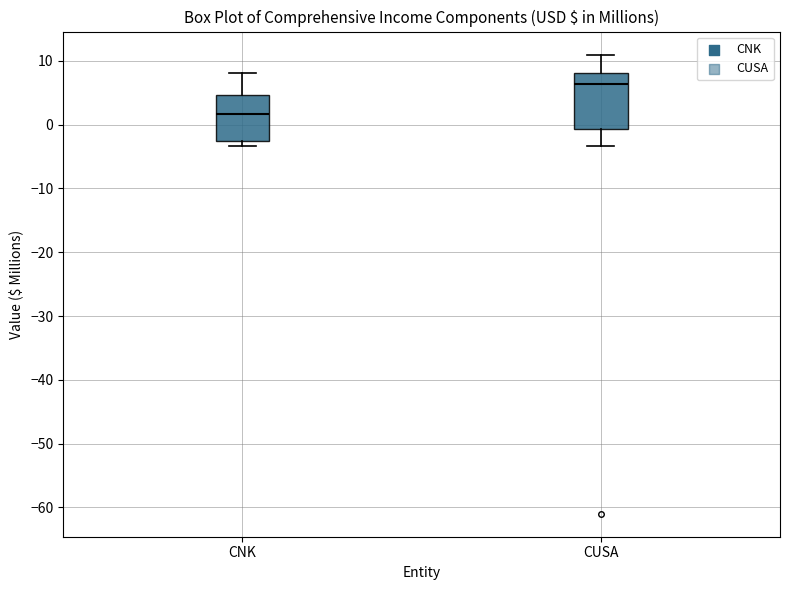

Which box has the lowest median line?

CNK